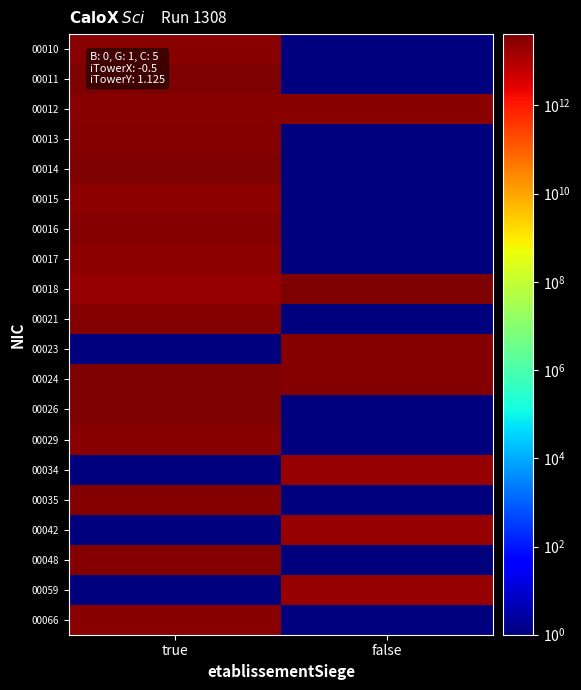

Between true and false, which is larger?

true